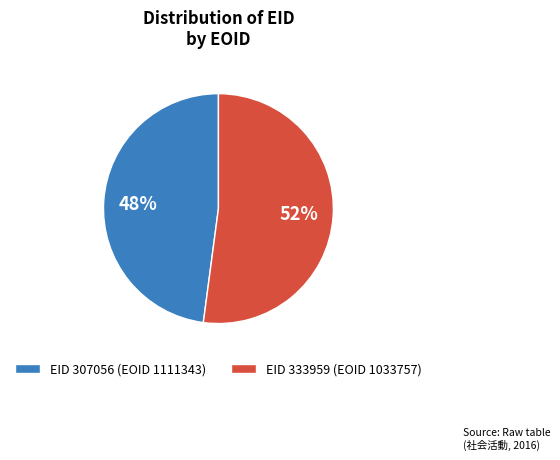

Which has a higher value, EID 307056 (EOID 1111343) or EID 333959 (EOID 1033757)?

EID 333959 (EOID 1033757)